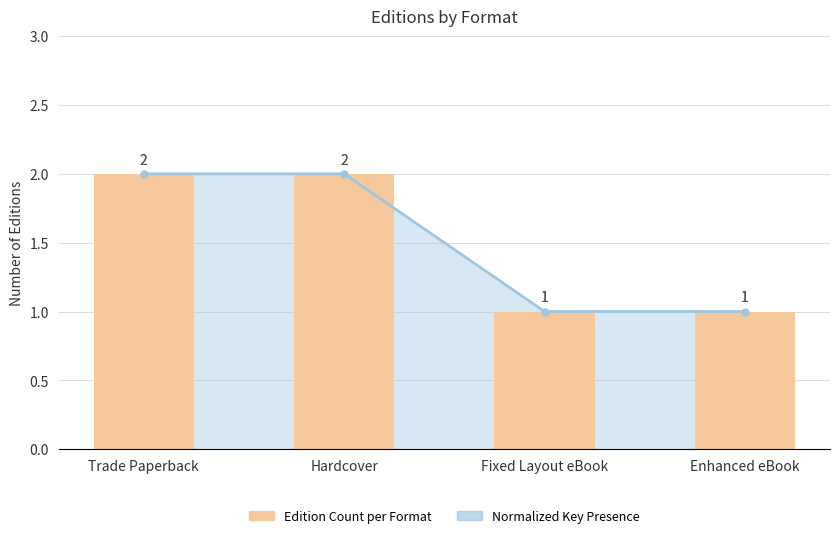

The Normalized Key Presence series shows 2 at Enhanced eBook. True or false?

False